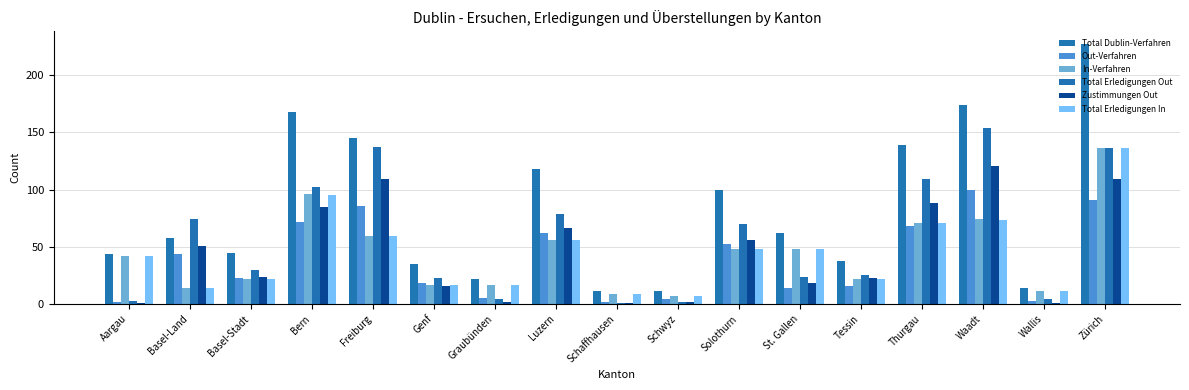

What is the smallest value displayed?

1